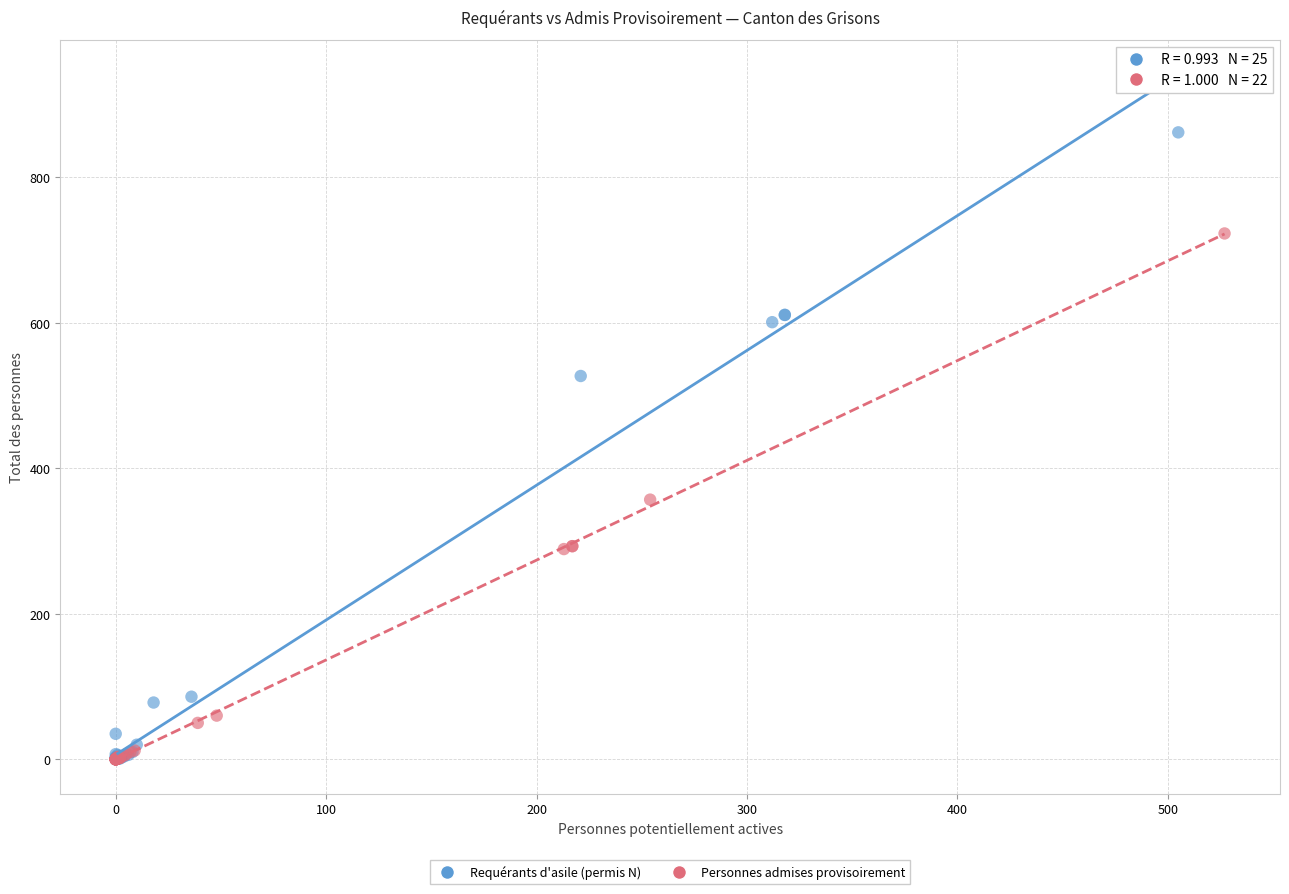

Which series has the largest Y range (max minus min)?

Requérants d'asile (permis N)